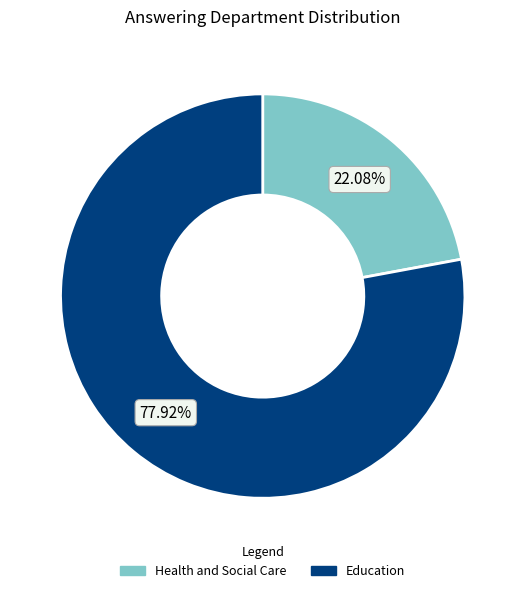

Which category has the biggest portion of the pie?

Education